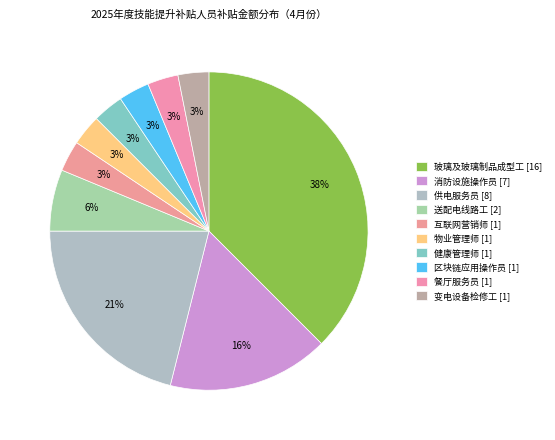

To the nearest percent, what portion does 餐厅服务员 represent?

3%